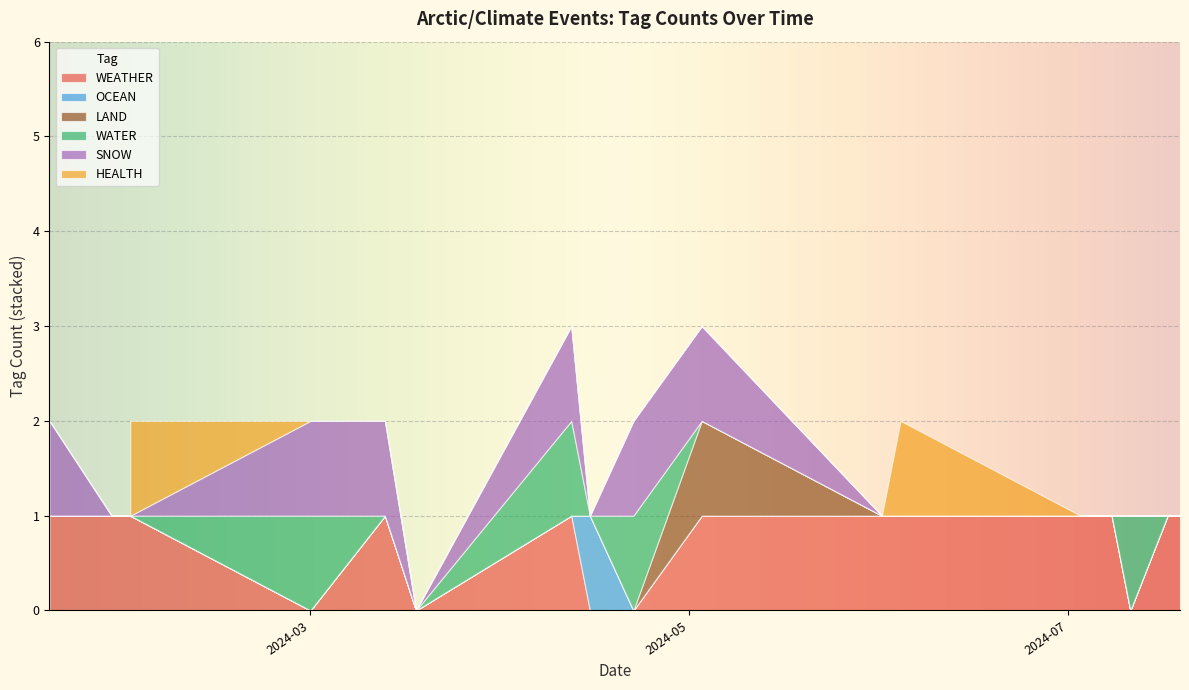

What is the difference between the maximum and second lowest values in the SNOW series?

1